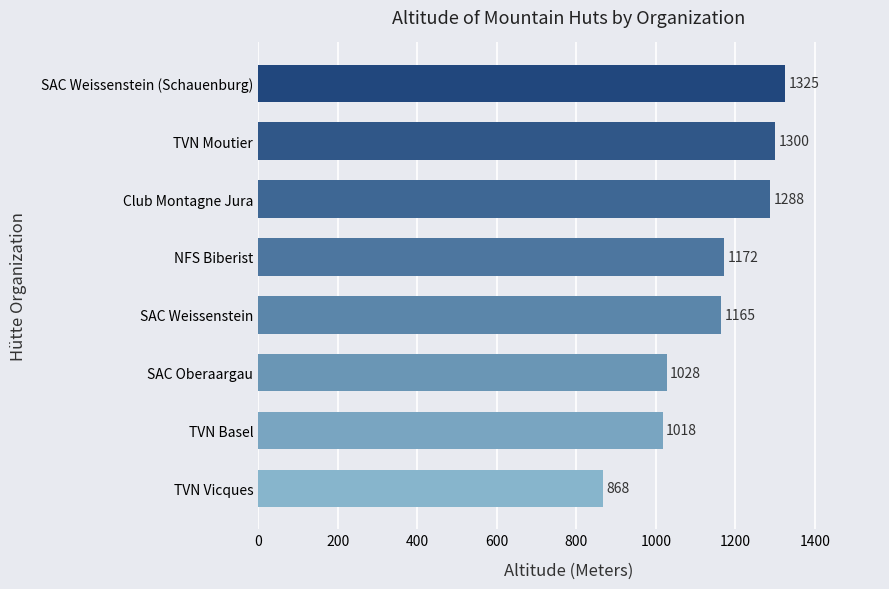

Where is the data nearest to the value 1096?

SAC Oberaargau